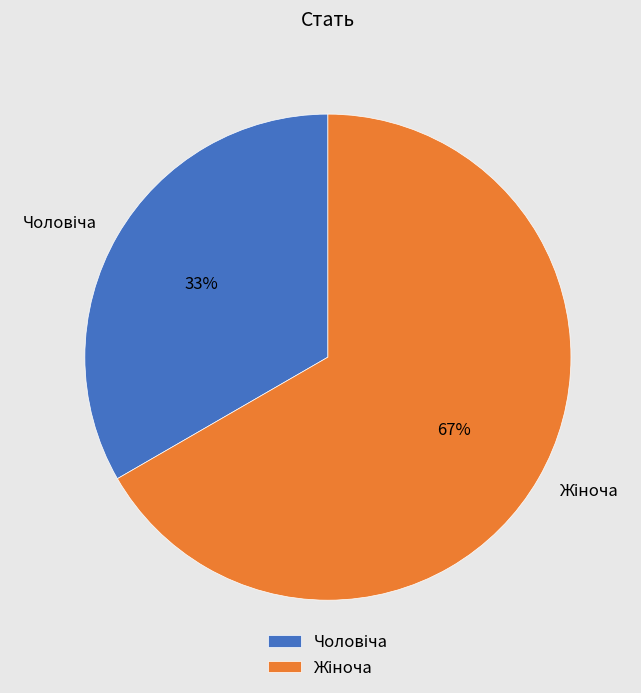

To the nearest percent, what is the average slice percentage?

50%